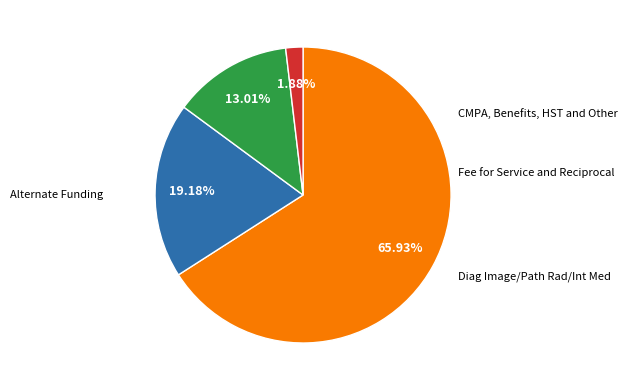

Is there any slice that represents more than half of the pie?

Yes